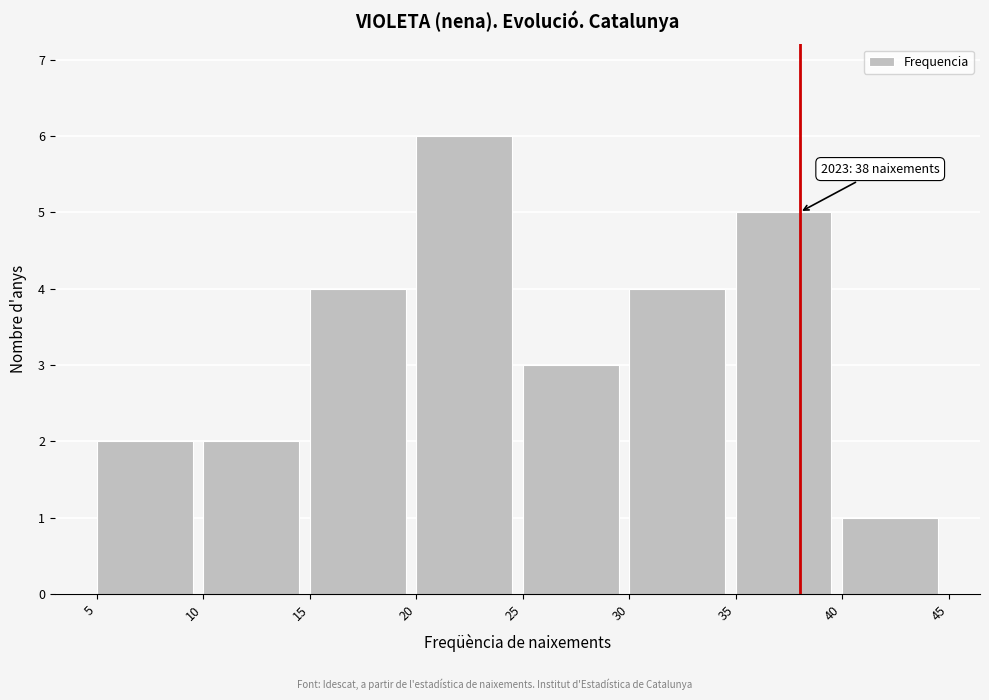

Over which range of the x-axis is the bar tallest?

20 to 25